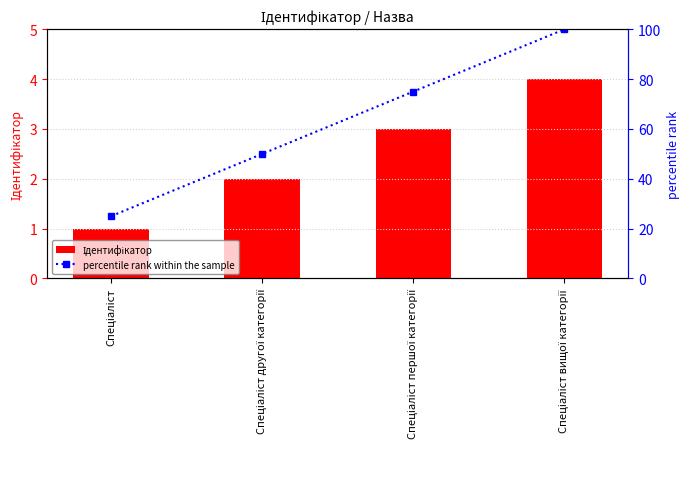

What is the highest value of the percentile rank within the sample series?

100